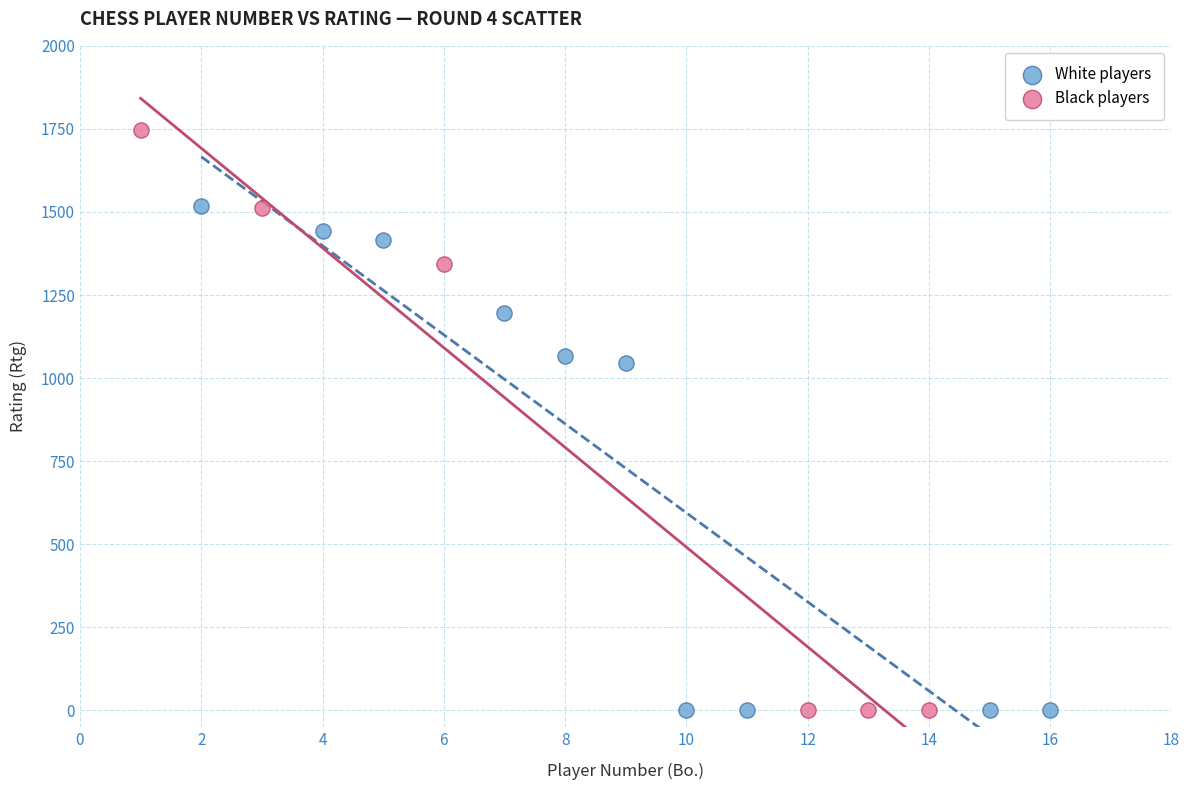

Which series has the widest spread of Y values?

Black players